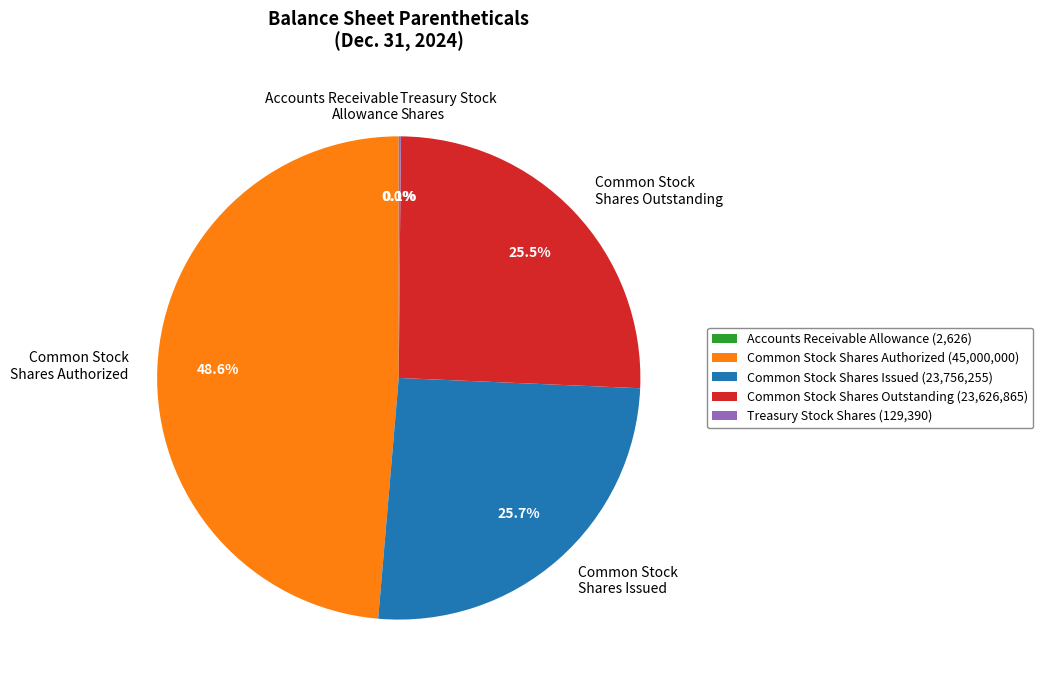

Which category has the biggest portion of the pie?

Common Stock Shares Authorized